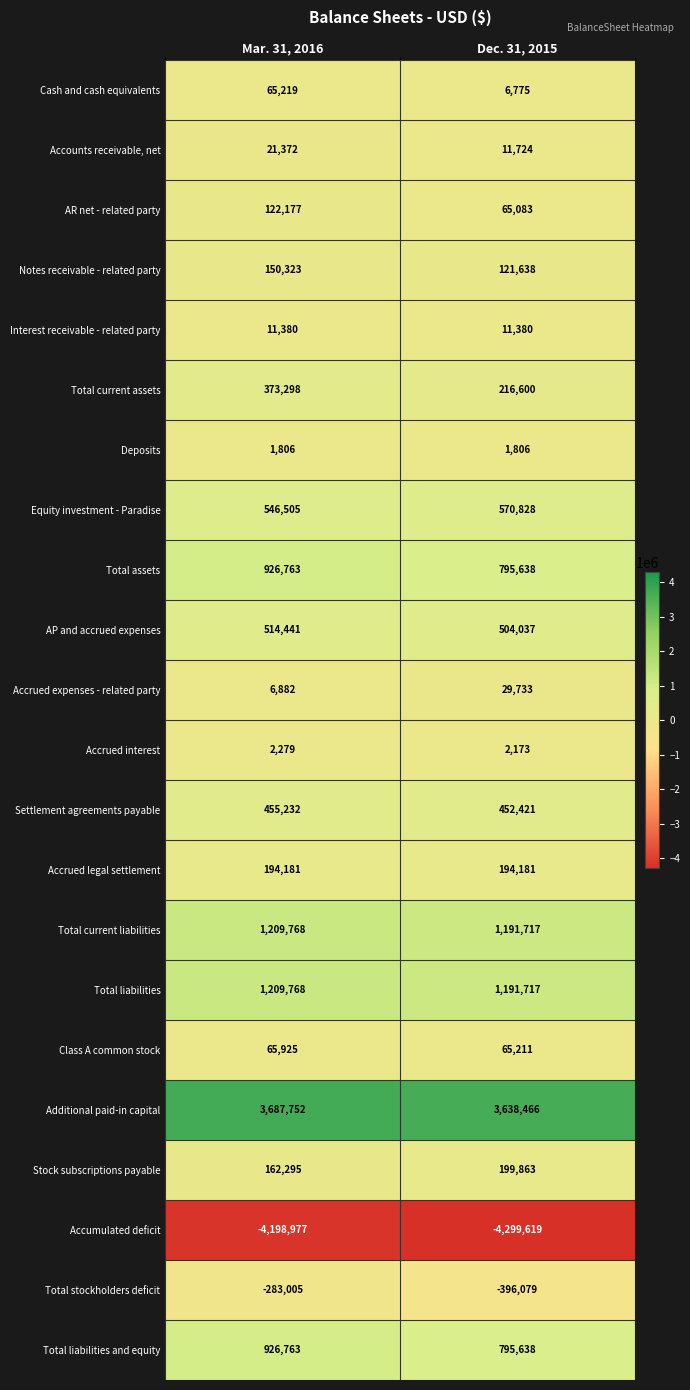

Which category has the highest value across all series?

Mar. 31, 2016